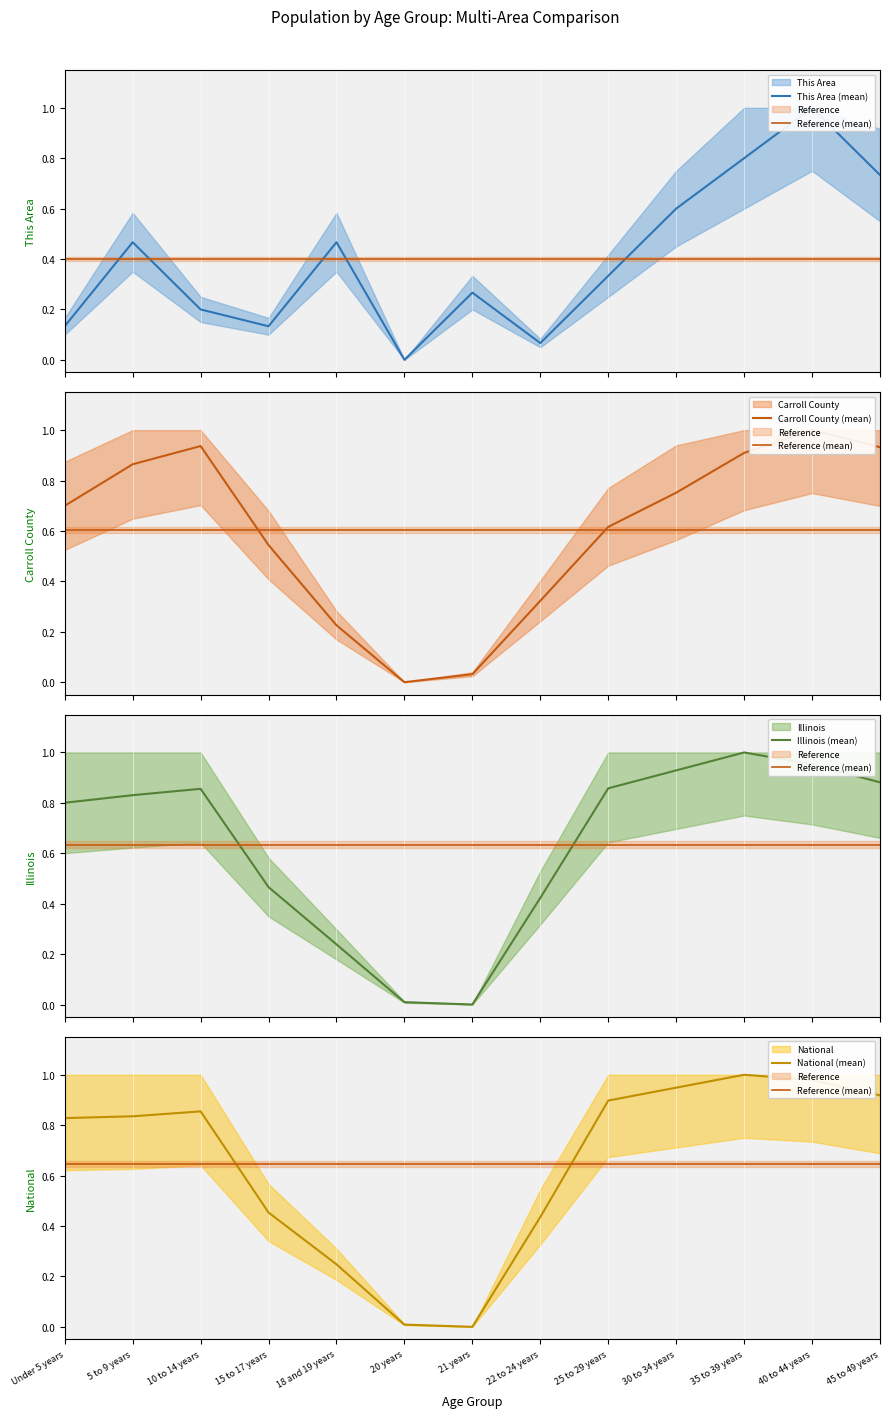

The Reference (mean) series shows 0.6 at 25 to 29 years. True or false?

True